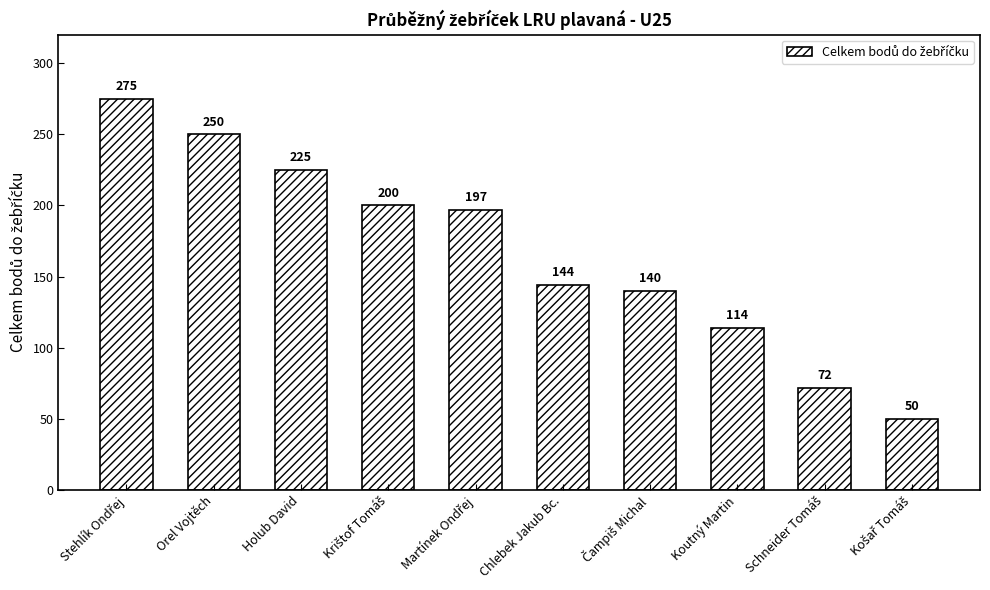

What is the label of the 2nd bar from the left?

Orel Vojtěch